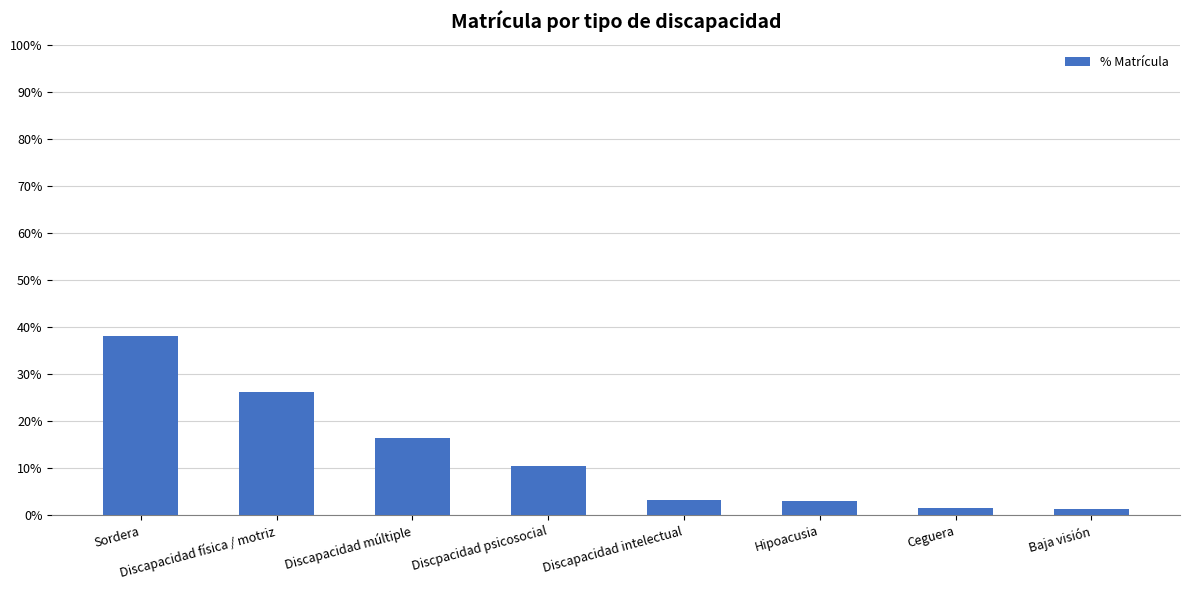

Approximately how many times larger is the value at Discapacidad intelectual compared to Baja visión?

2.6